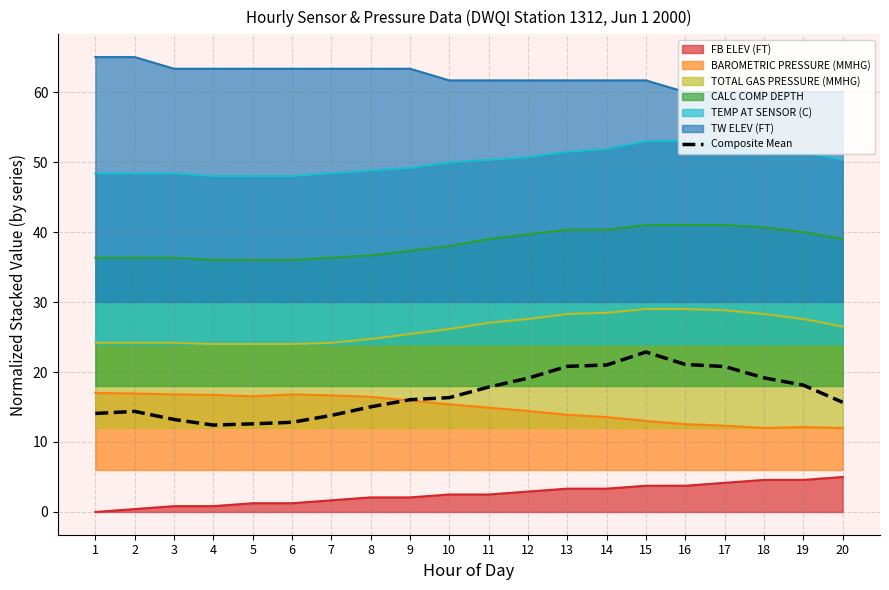

What is the value of the 3rd point from the left?

13.2